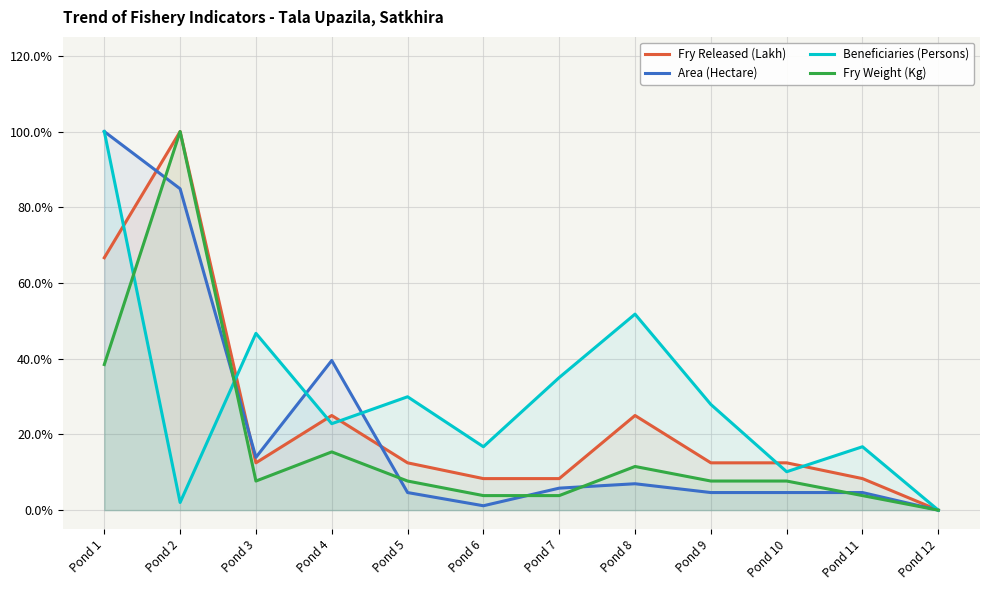

How many lines are shown in the chart?

4